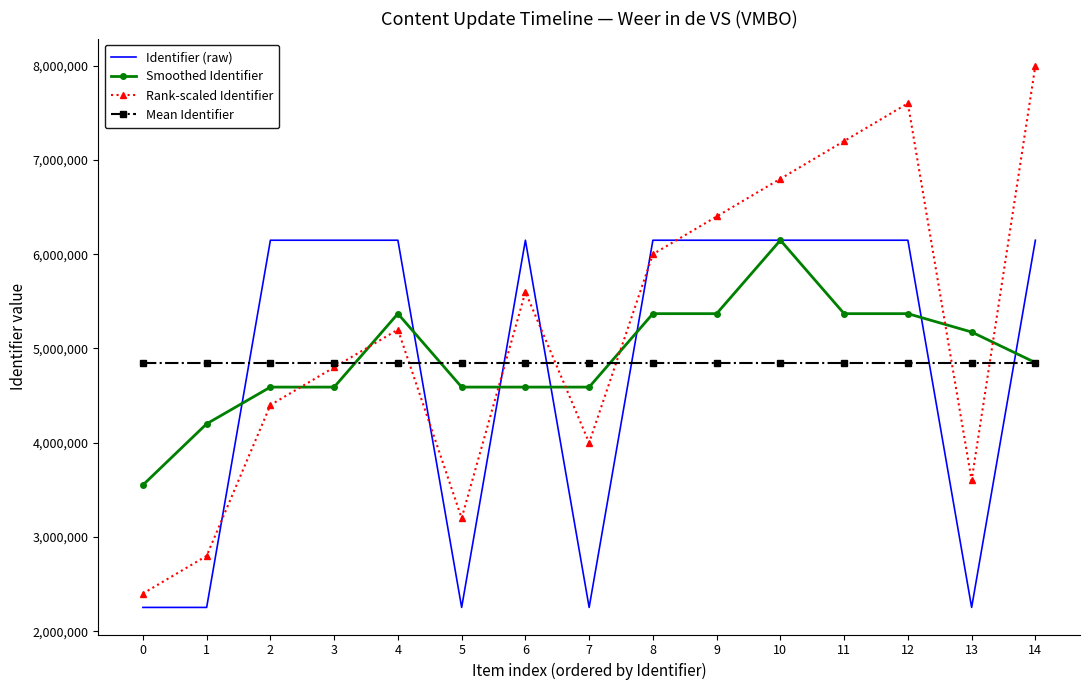

What is the minimum value for Rank-scaled Identifier?

2400000.0